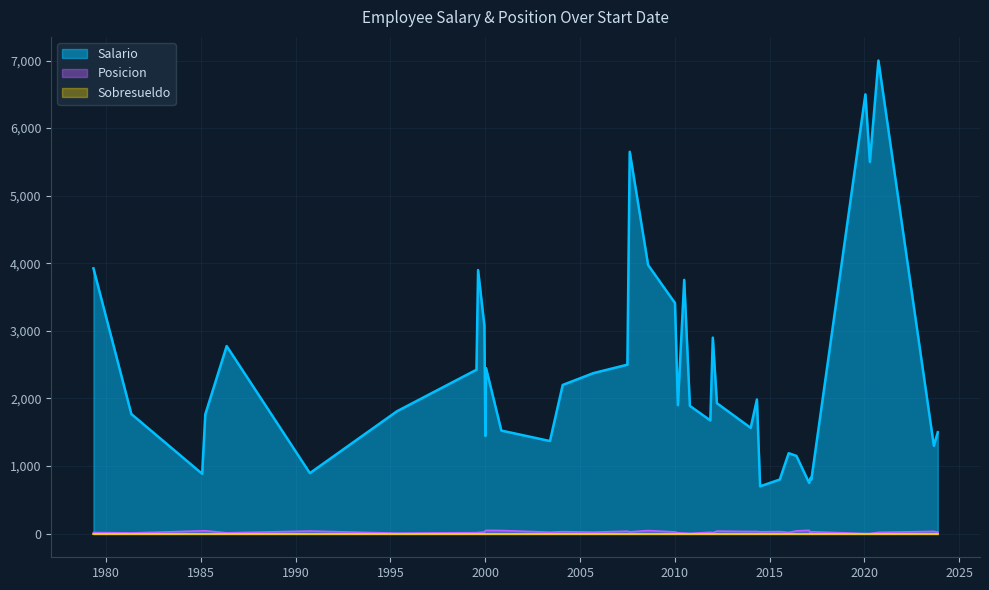

At which label is Posicion closest to 25?

2010-01-04